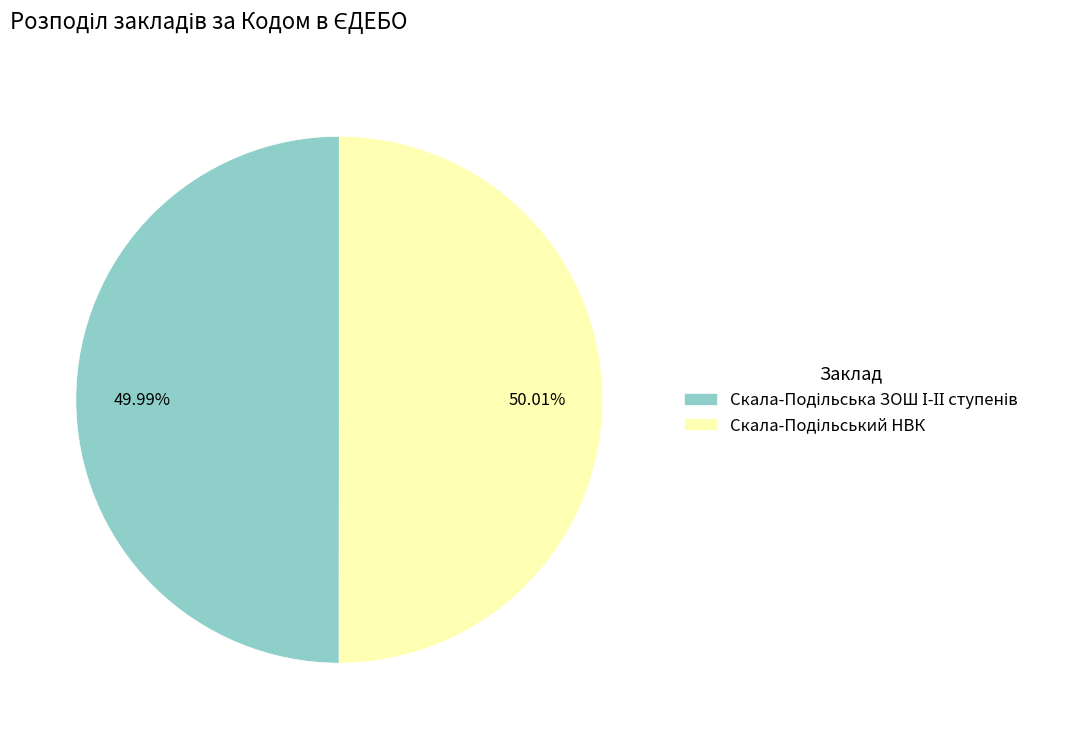

How many slices are in this pie chart?

2